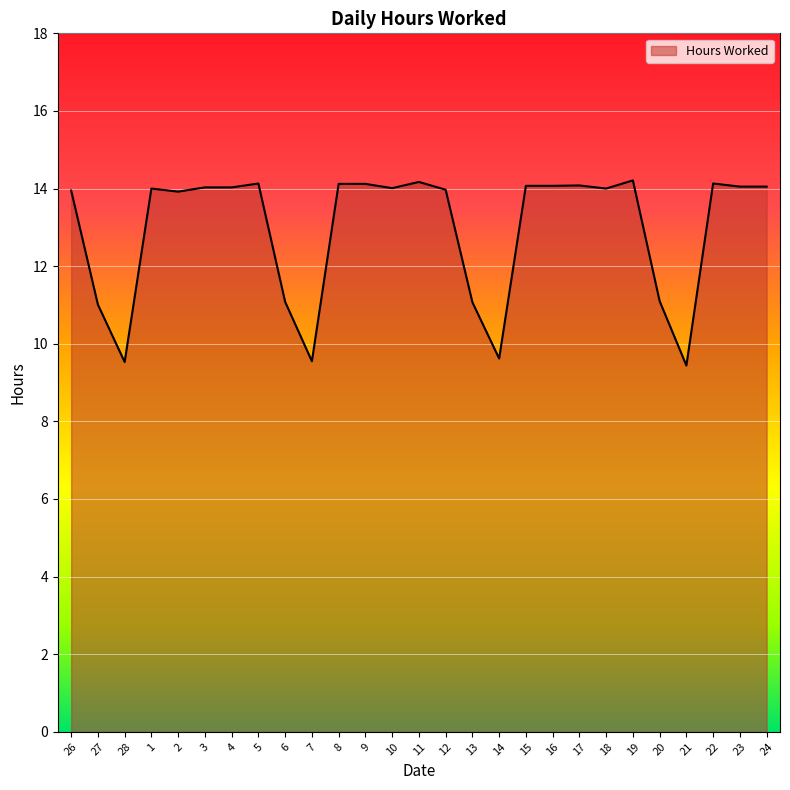

True or false: the data has more than 0 interior local peaks.

True